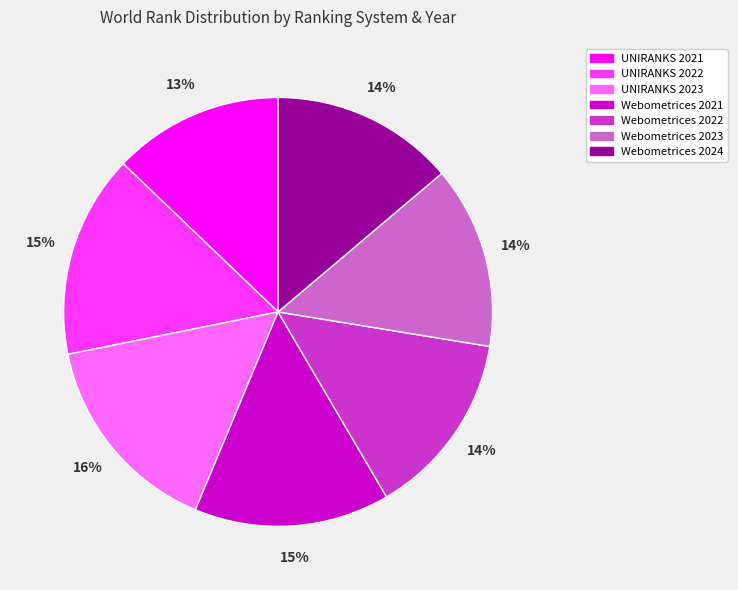

What is the smallest slice in the pie chart?

UNIRANKS 2021